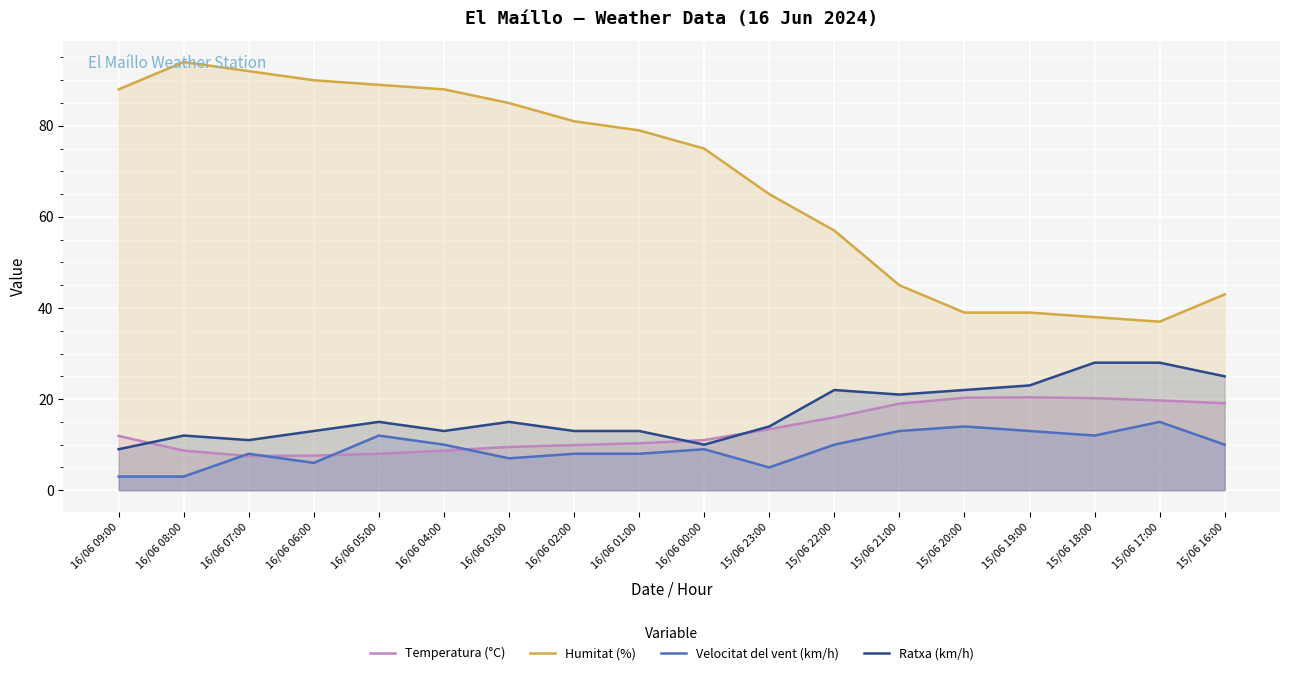

Which series has the largest total across all categories?

Humitat (%)